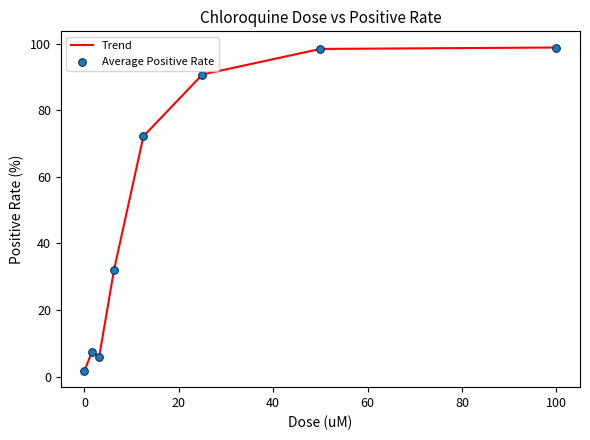

What is the sum of all values?

407.5